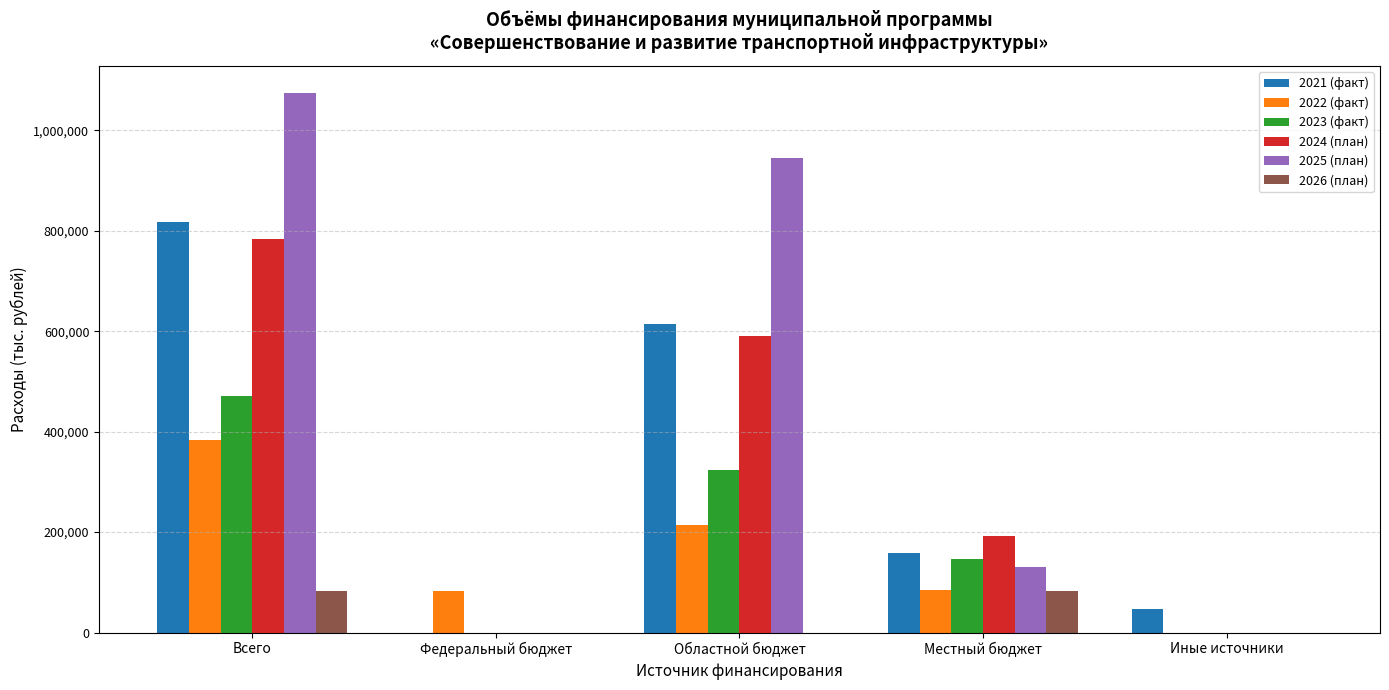

Between Всего and Местный бюджет, which series saw the biggest shift?

2025 (план)